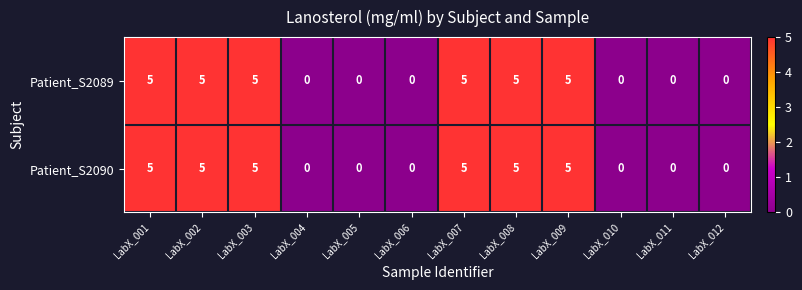

Reading right to left, what are all the values shown in this chart?

Patient_S2089: LabX_012=0	LabX_011=0	LabX_010=0	LabX_009=5	LabX_008=5	LabX_007=5	LabX_006=0	LabX_005=0	LabX_004=0	LabX_003=5	LabX_002=5	LabX_001=5
Patient_S2090: LabX_012=0	LabX_011=0	LabX_010=0	LabX_009=5	LabX_008=5	LabX_007=5	LabX_006=0	LabX_005=0	LabX_004=0	LabX_003=5	LabX_002=5	LabX_001=5